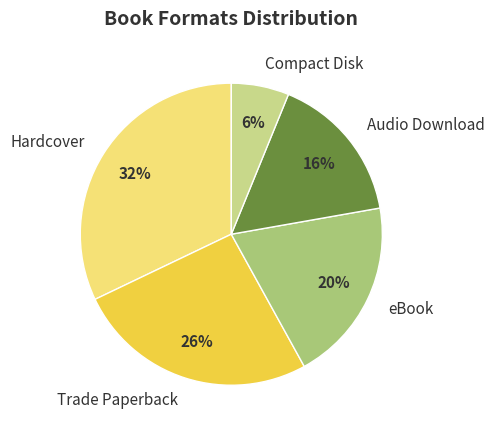

Count the number of slices in the pie.

5